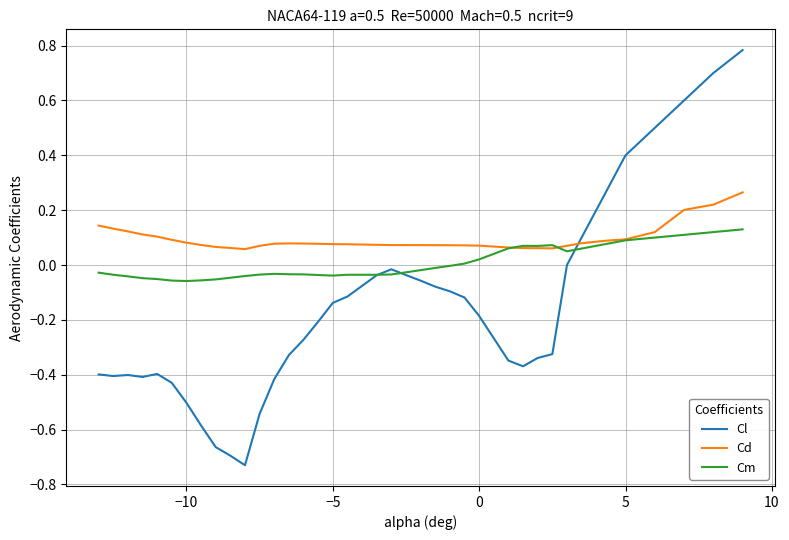

What is the sum of all Cl values?

-6.1